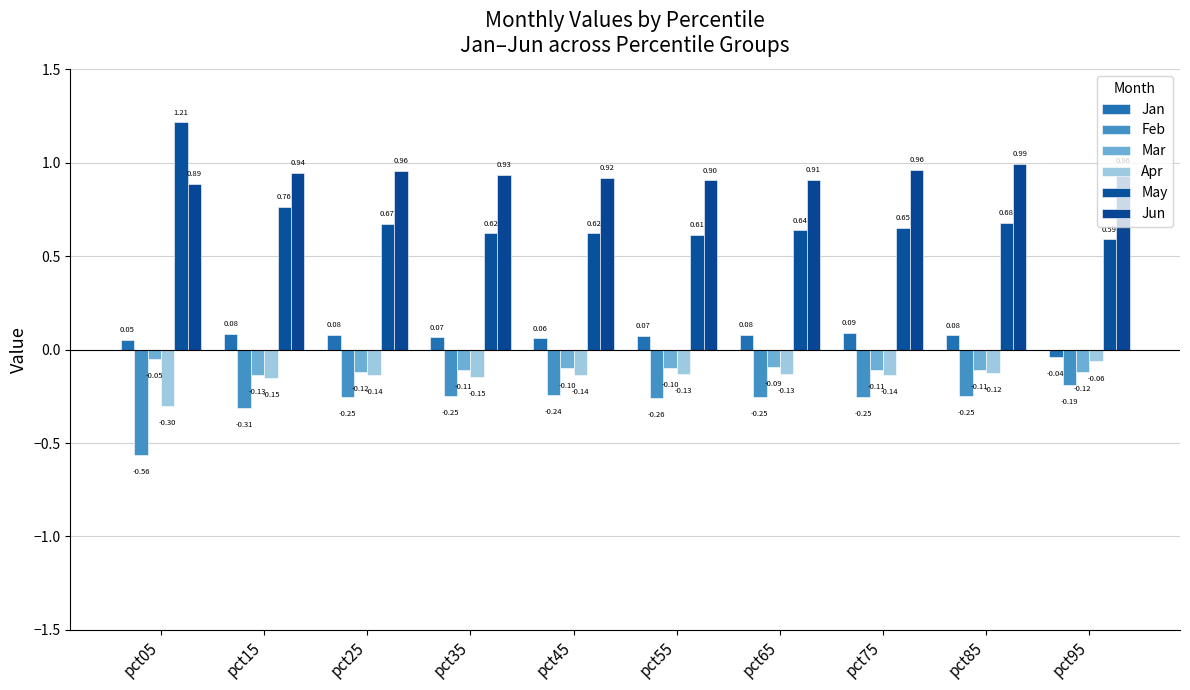

The value of May at pct75 is 0.7. True or false?

True